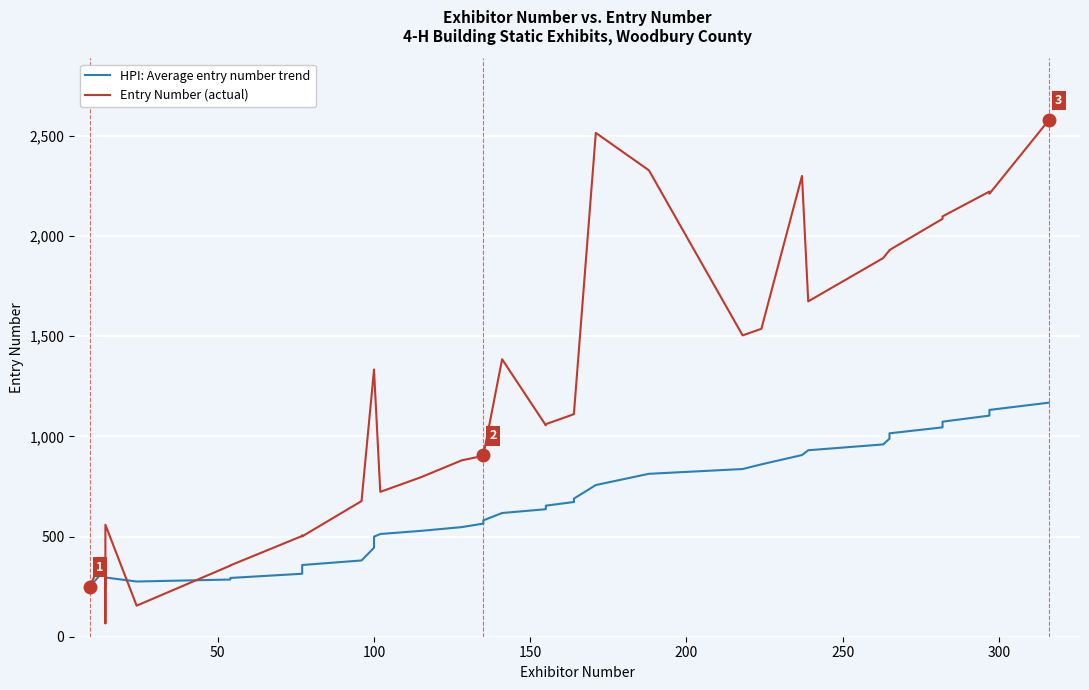

True or false: HPI: Average entry number trend has more than 1 interior local peaks.

True